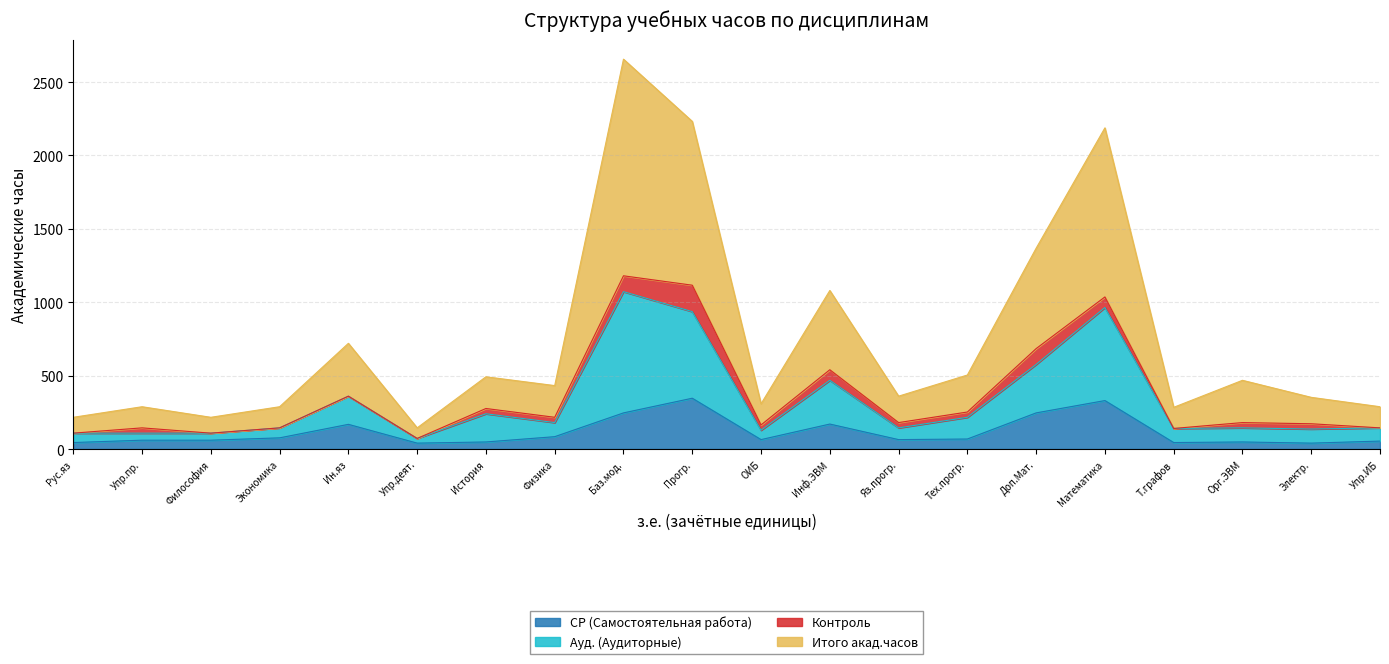

True or false: Ауд. (Аудиторные) and СР (Самостоятельная работа) intersect in this chart.

False